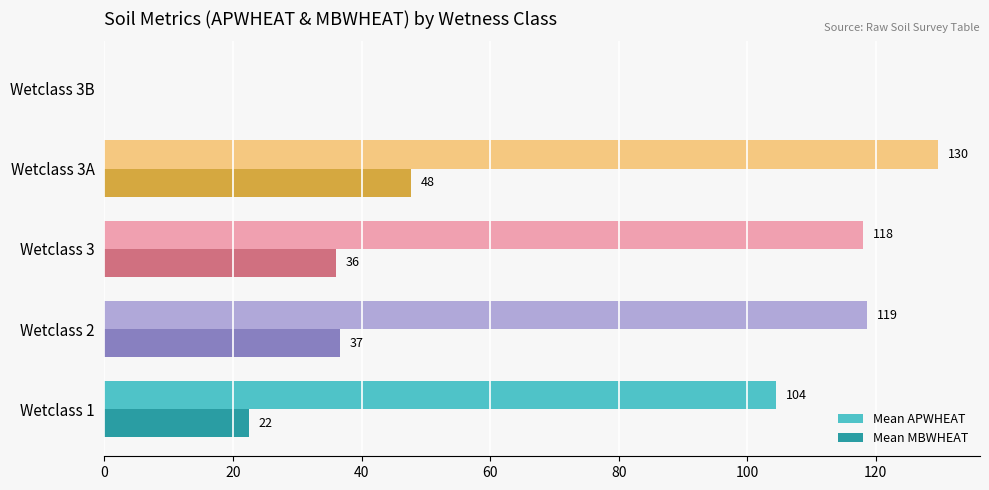

Which category has the highest value across all series?

Wetclass 3A